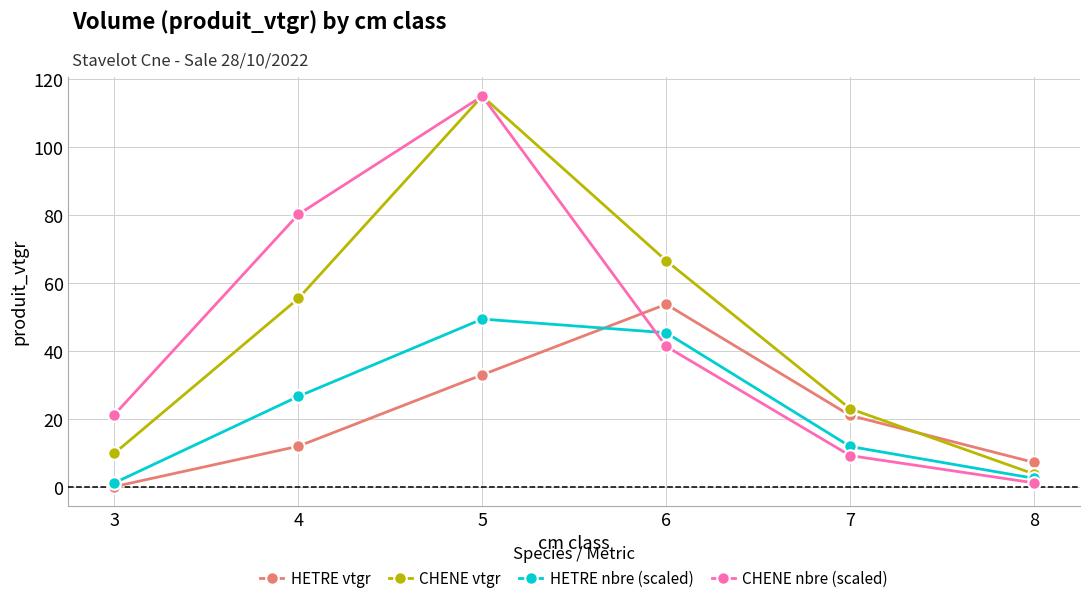

What is the maximum value shown in the chart?

115.1